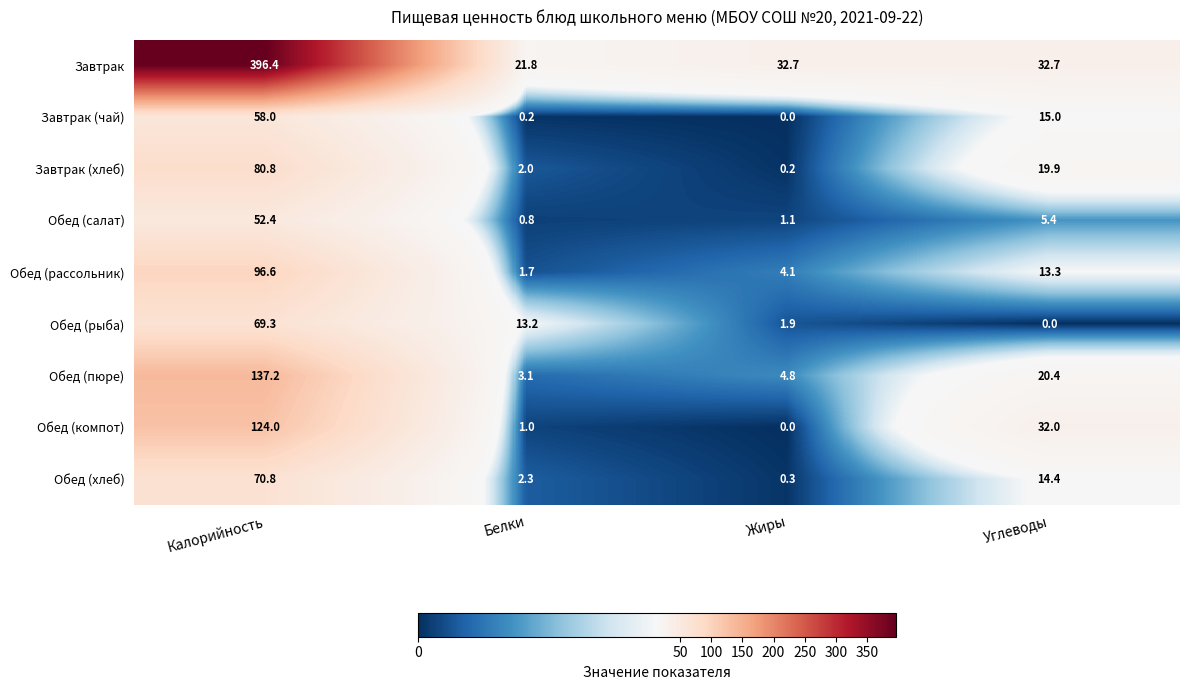

True or false: Завтрак (хлеб) has a value of 80.8 at Калорийность.

True